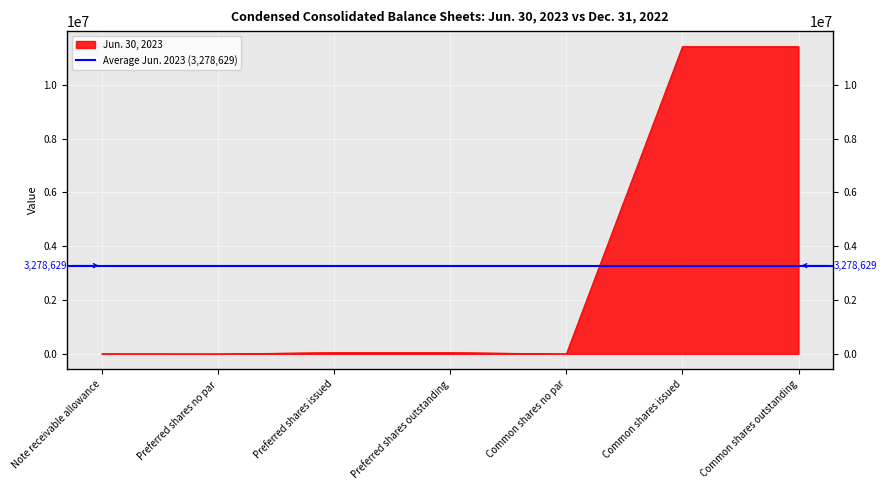

At which label is the value closest to 5711655?

Preferred shares issued